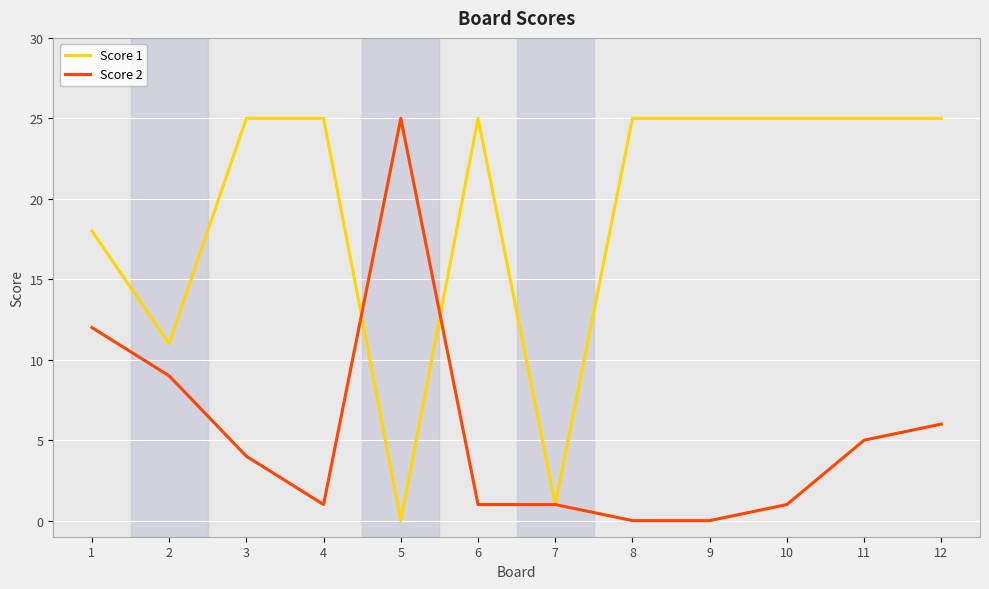

List the series in order of their overall mean, highest first.

Score 1, Score 2